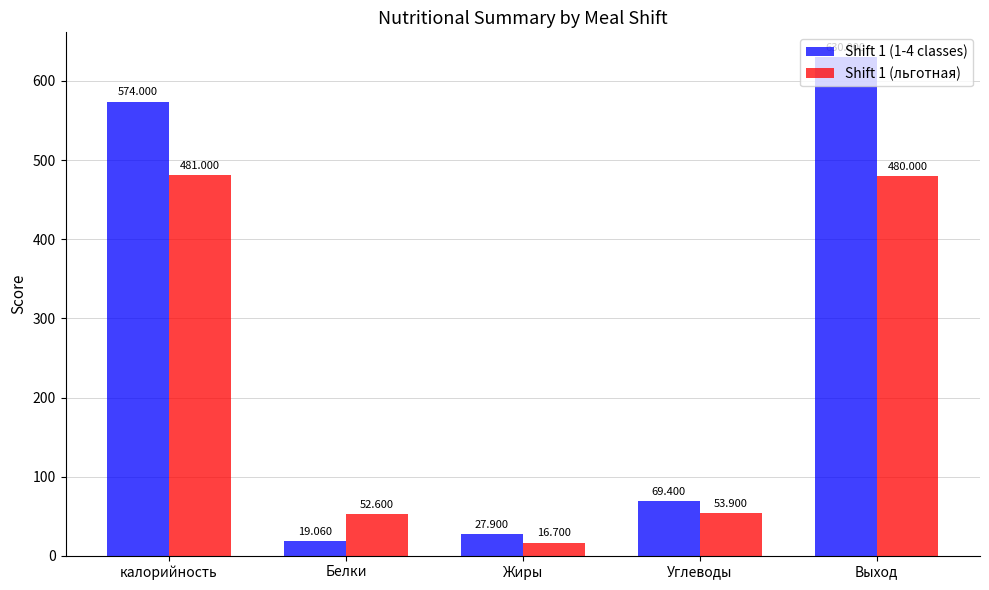

Which series has the largest total across all categories?

Shift 1 (1-4 classes)